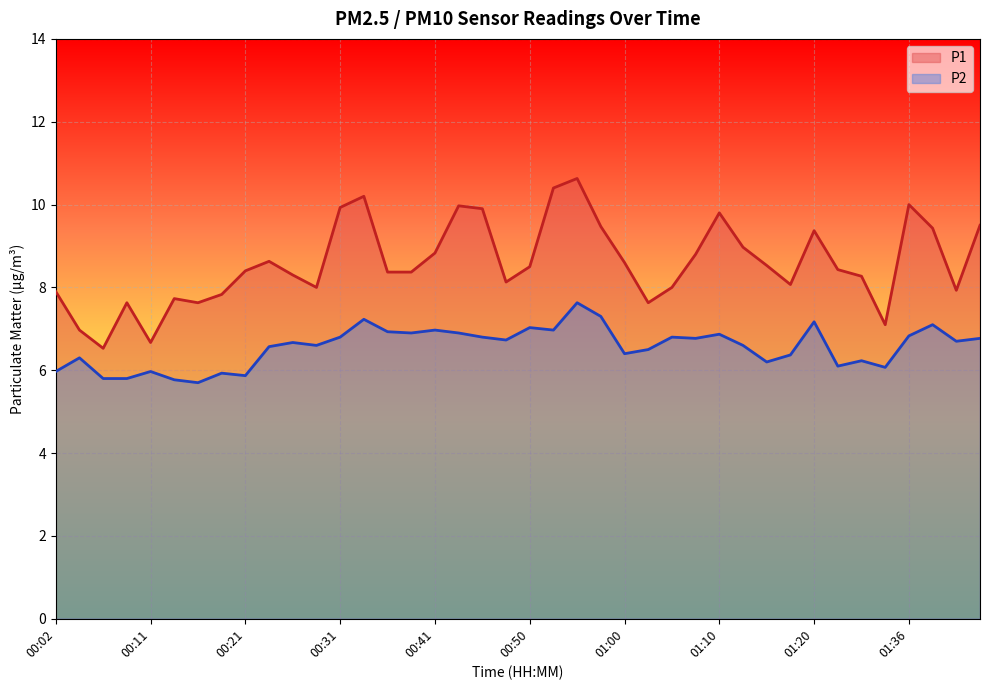

How many categories are shown in the chart?

40